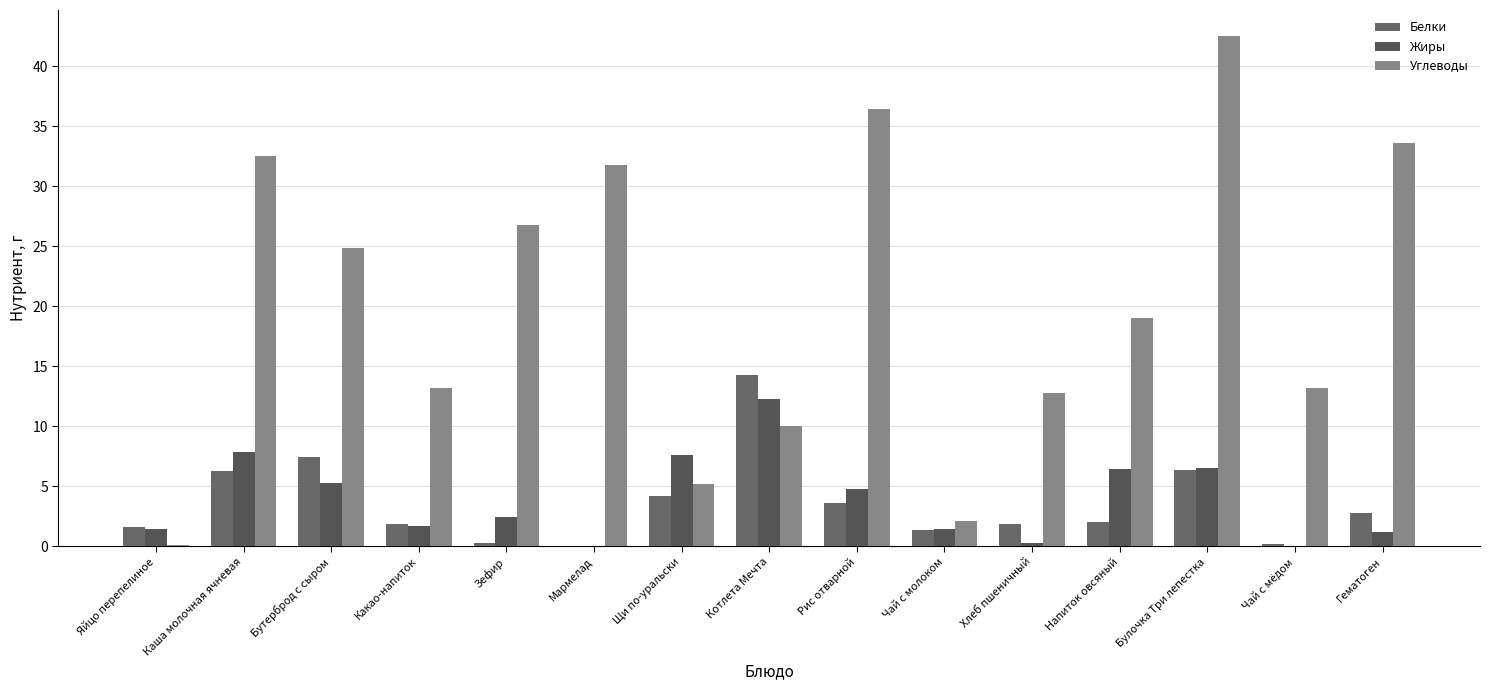

Are the bars horizontal?

No